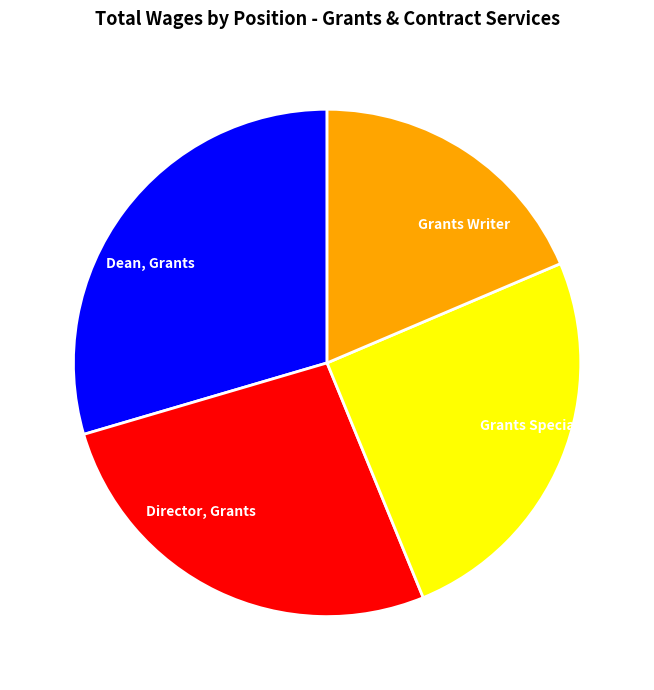

Which slice is the smallest?

Grants Writer